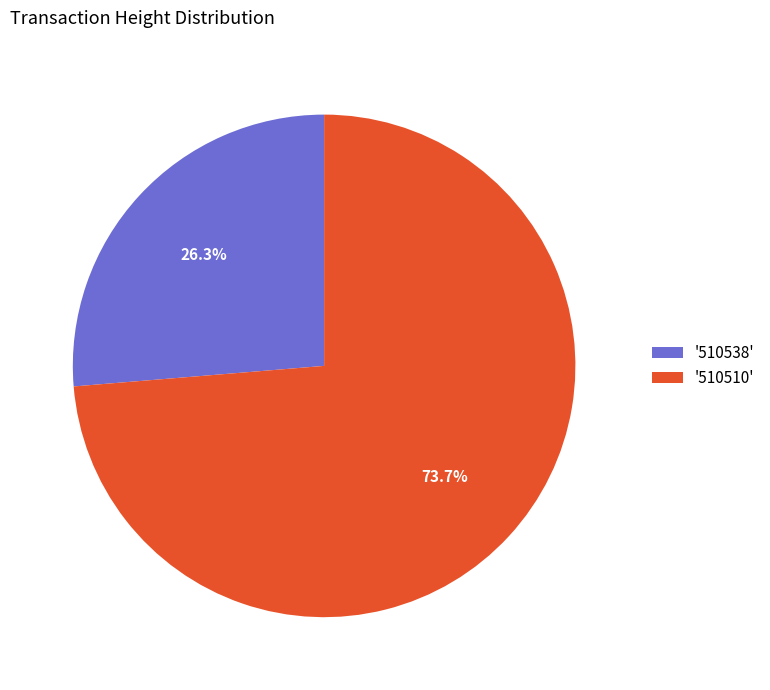

Do '510538' and '510510' together represent more than half of the pie?

Yes